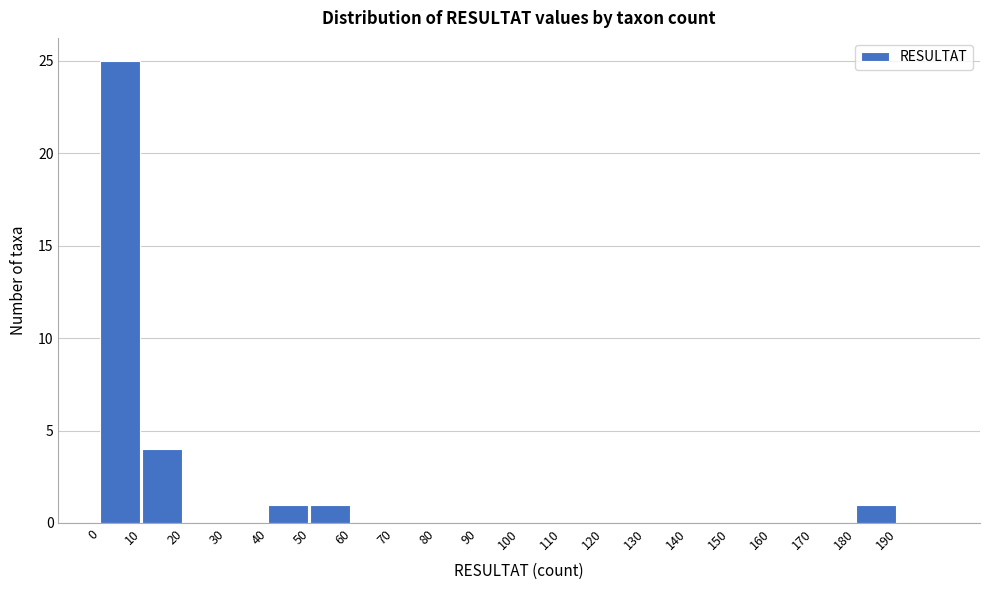

Over which range of the x-axis is the bar tallest?

0 to 10